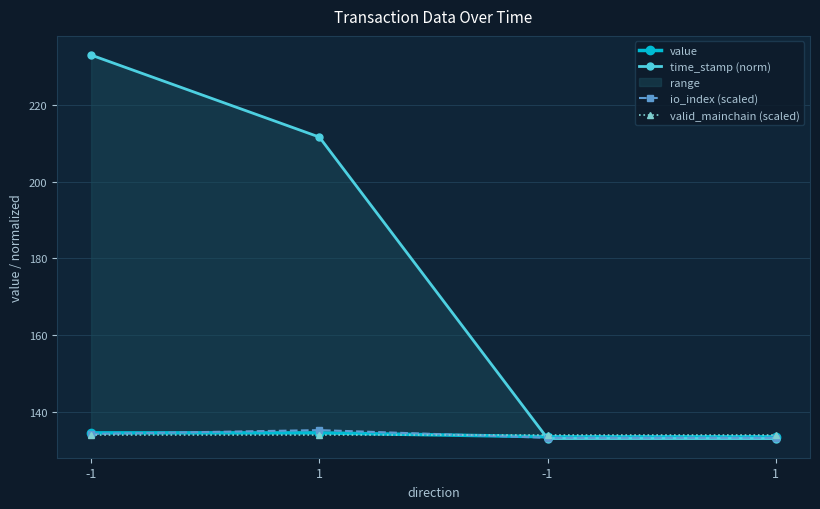

At 1, list the series in order from smallest to largest.

valid_mainchain (scaled), value, io_index (scaled), time_stamp (norm)